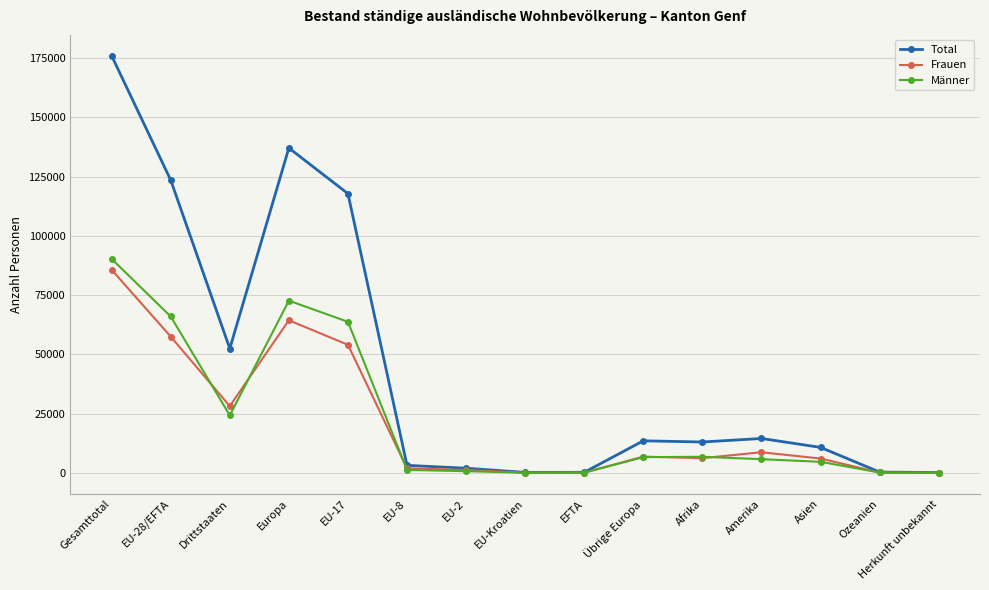

What is the sum of all Frauen values?

321393